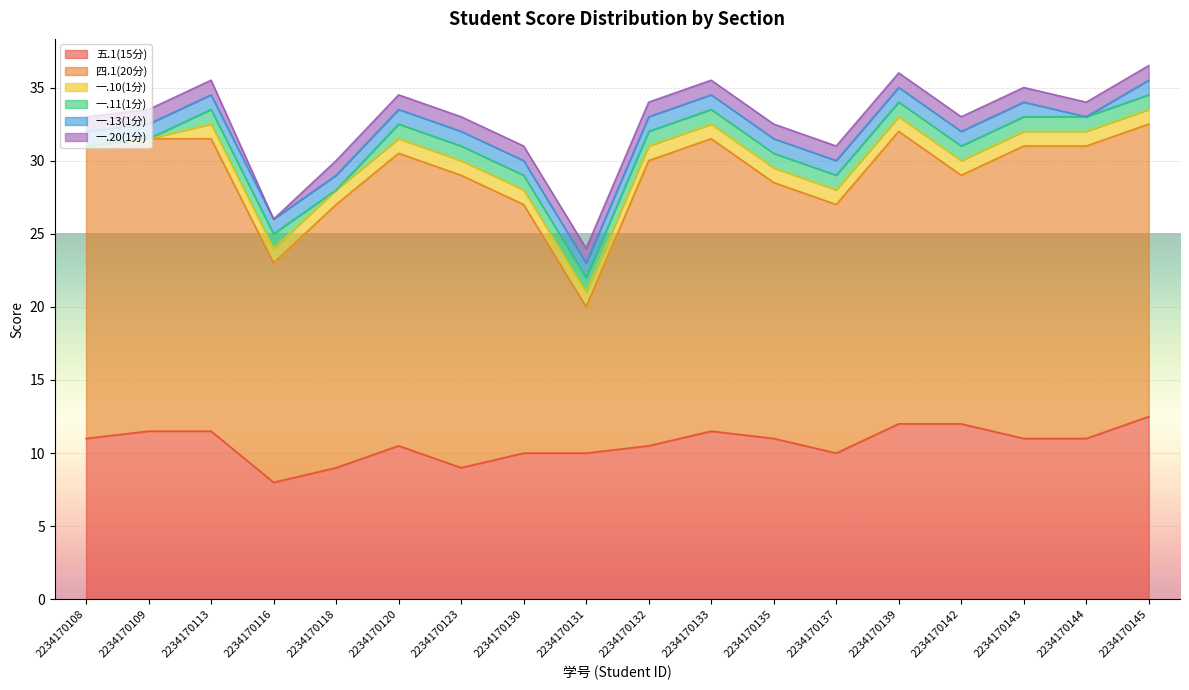

What is the total value across all series at 2234170137?

31.0